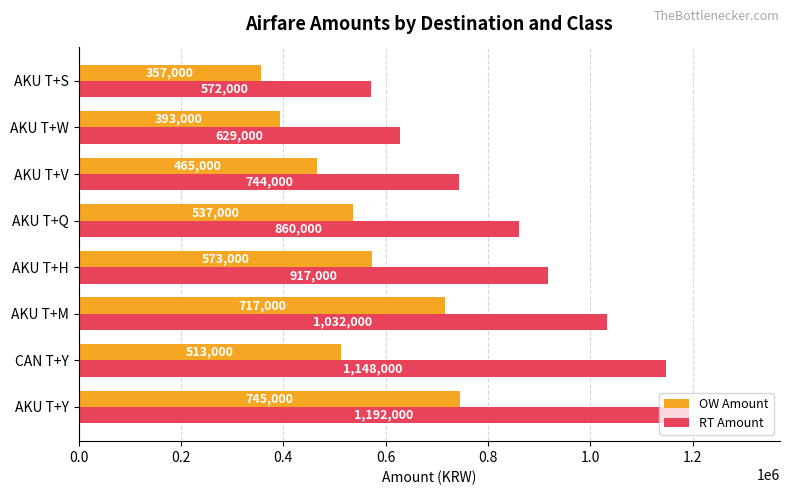

The OW Amount series shows 521271 at AKU T+W. True or false?

False